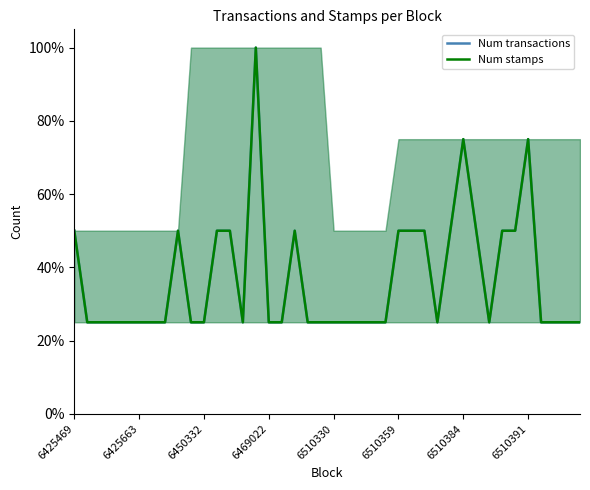

At which category is the sum across all series the highest?

14